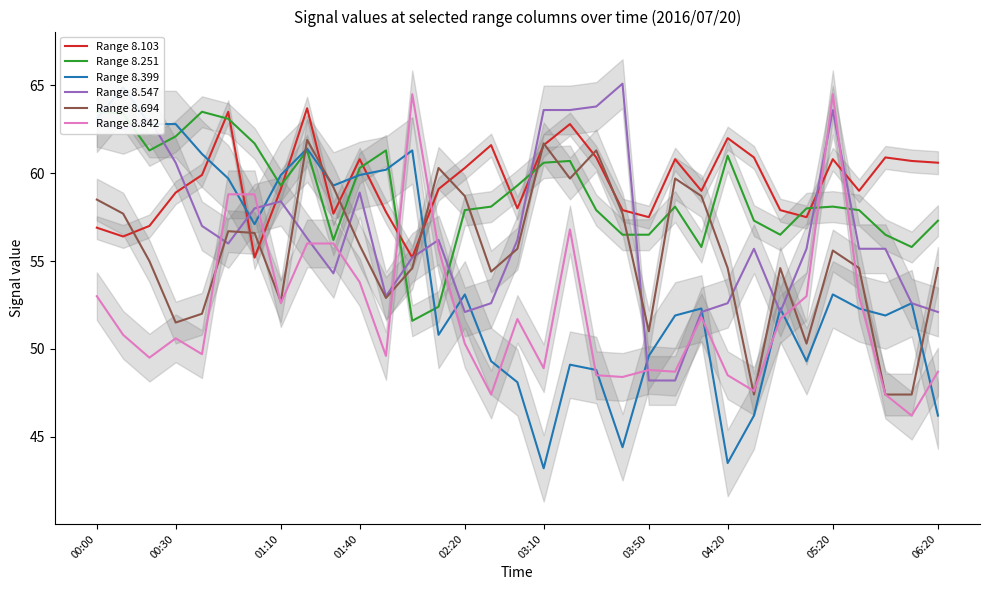

How many values in the Range 8.251 series exceed 58?

18